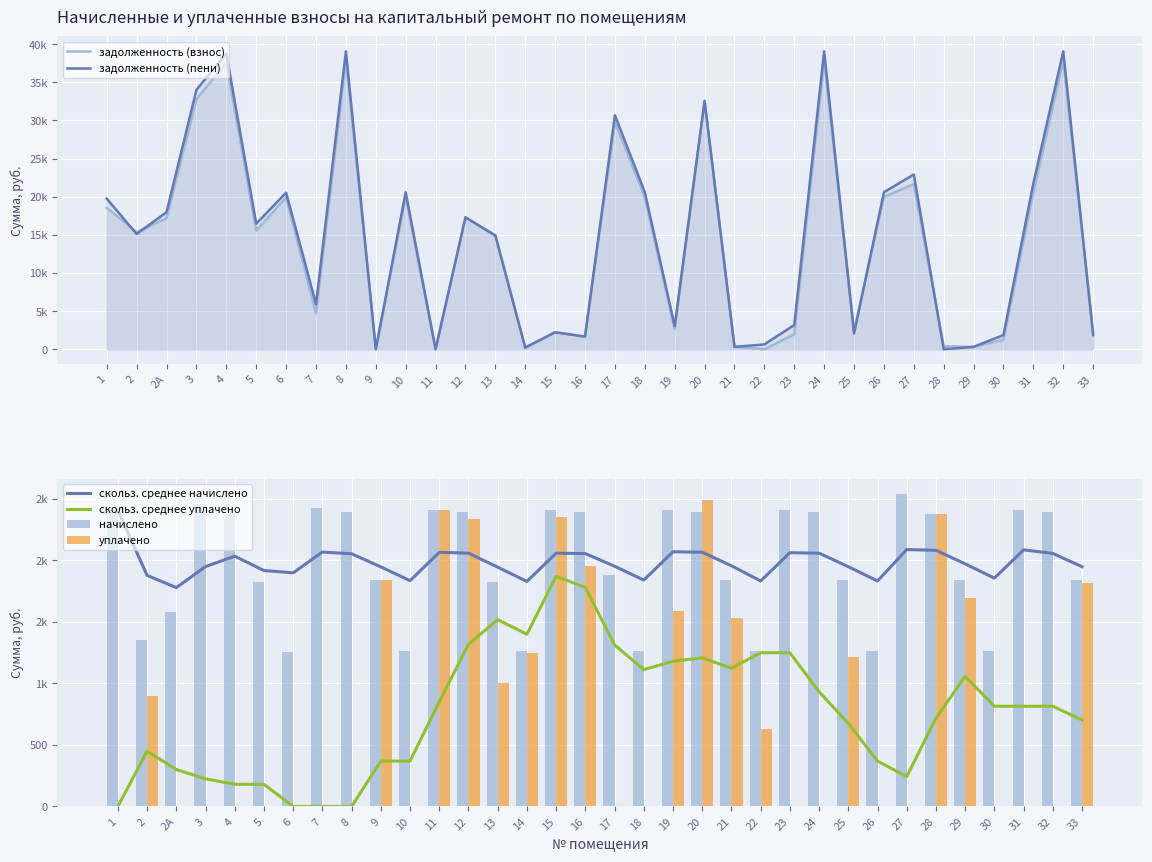

The скольз. среднее начислено series shows 2068.3 at 7. True or false?

True